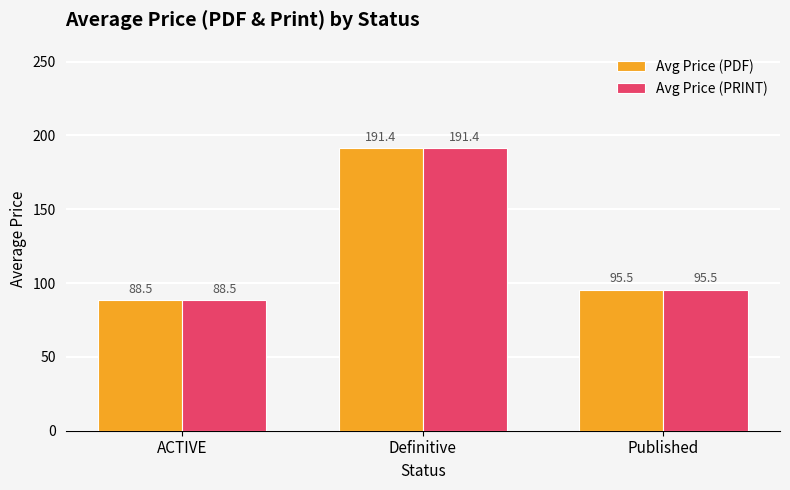

Are the bars grouped side by side (vs. stacked)?

Yes